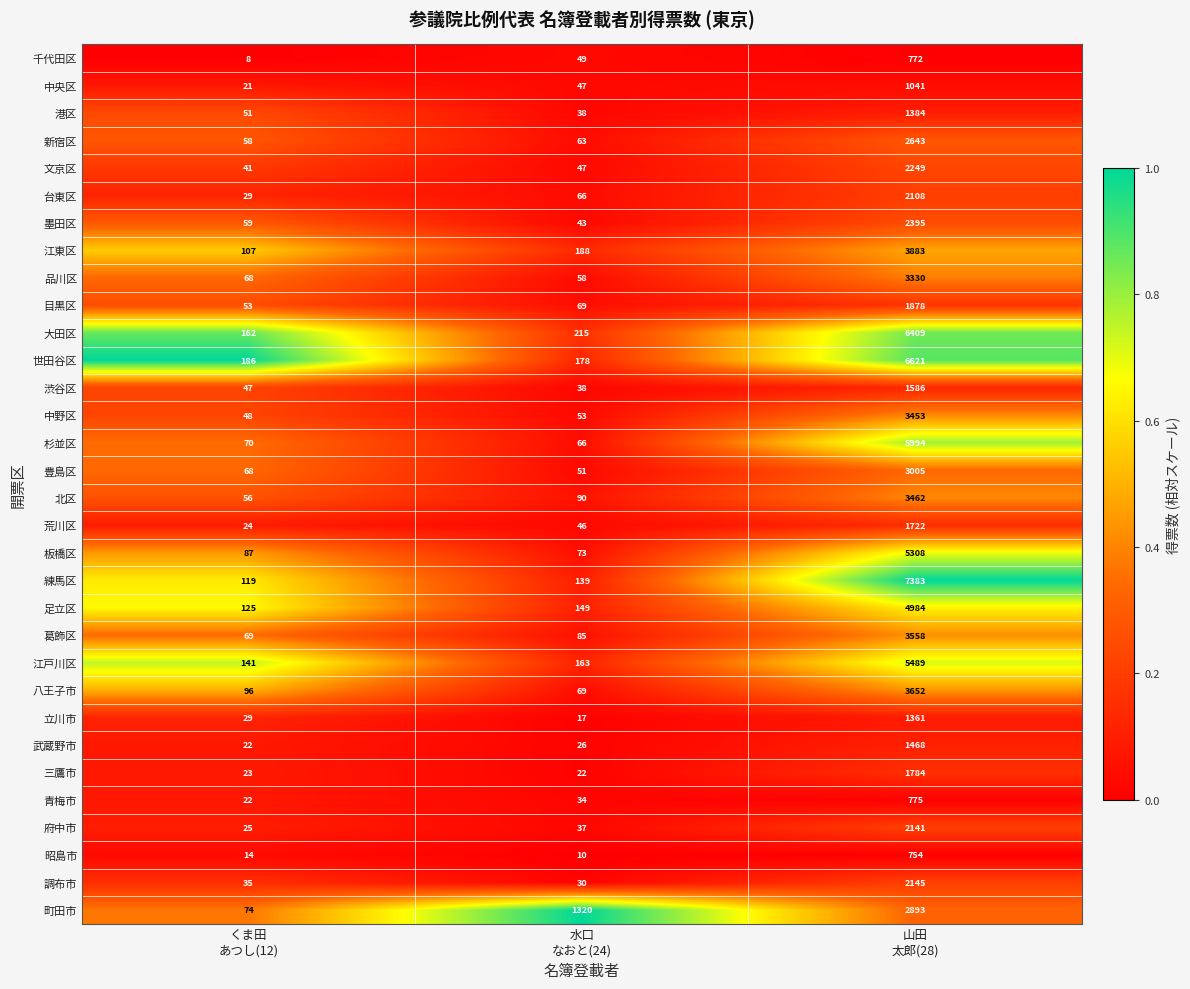

Which series has the largest total across all categories?

練馬区